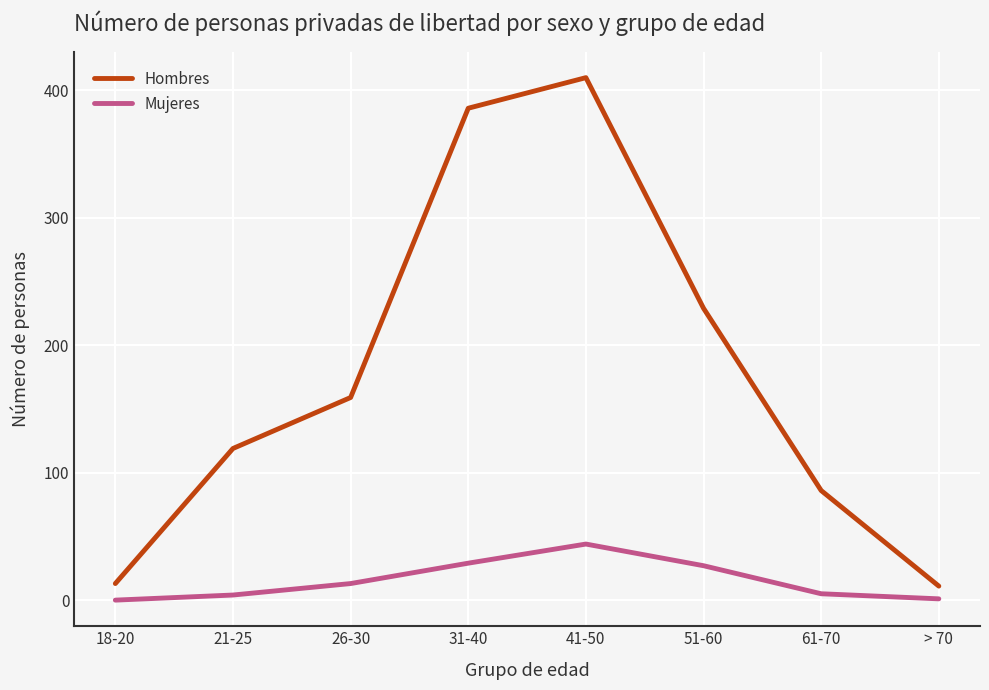

Where is Hombres nearest to the value 210?

51-60